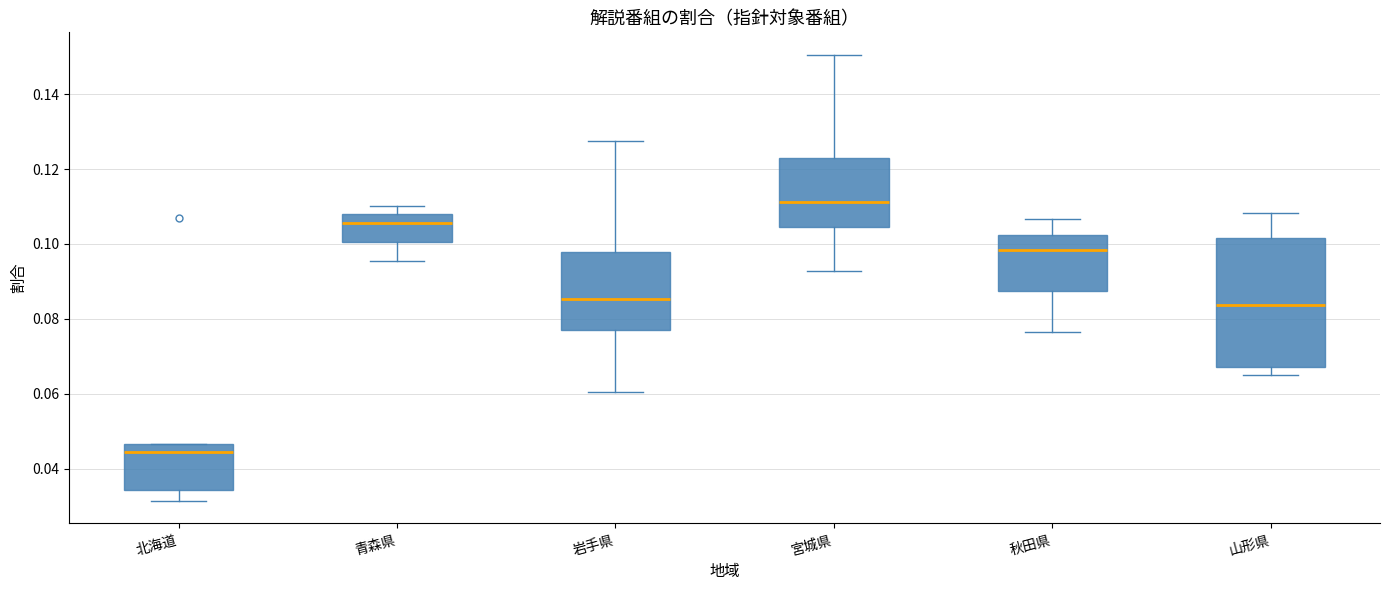

Reading left to right, read every box against the y-axis: the position of its median line, the range the box covers, and the ends of its whiskers. The values are not printed on the chart, so give them approximately, as read against the axis.

北海道: median 0.044, box 0.034 to 0.046, whiskers 0.032 to 0.046
青森県: median 0.106, box 0.100 to 0.108, whiskers 0.096 to 0.110
岩手県: median 0.086, box 0.078 to 0.098, whiskers 0.060 to 0.128
宮城県: median 0.112, box 0.104 to 0.124, whiskers 0.092 to 0.150
秋田県: median 0.098, box 0.088 to 0.102, whiskers 0.076 to 0.106
山形県: median 0.084, box 0.068 to 0.102, whiskers 0.066 to 0.108